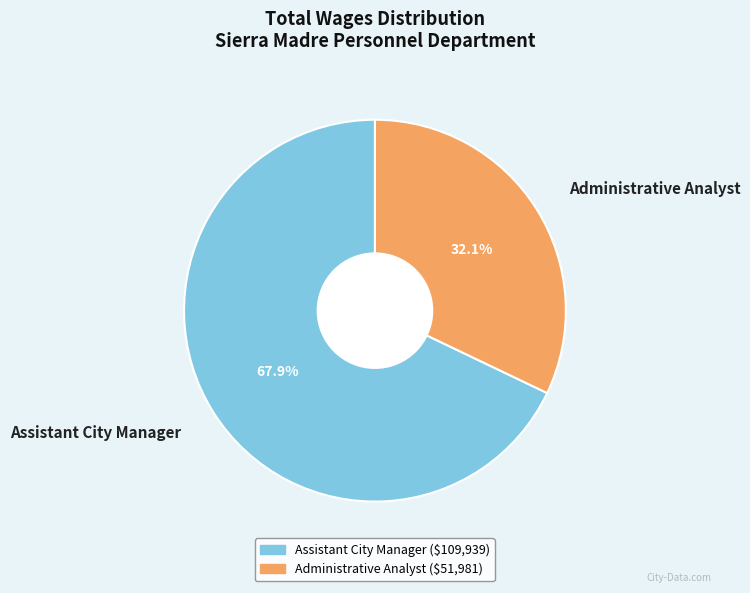

How many slices are in this pie chart?

2